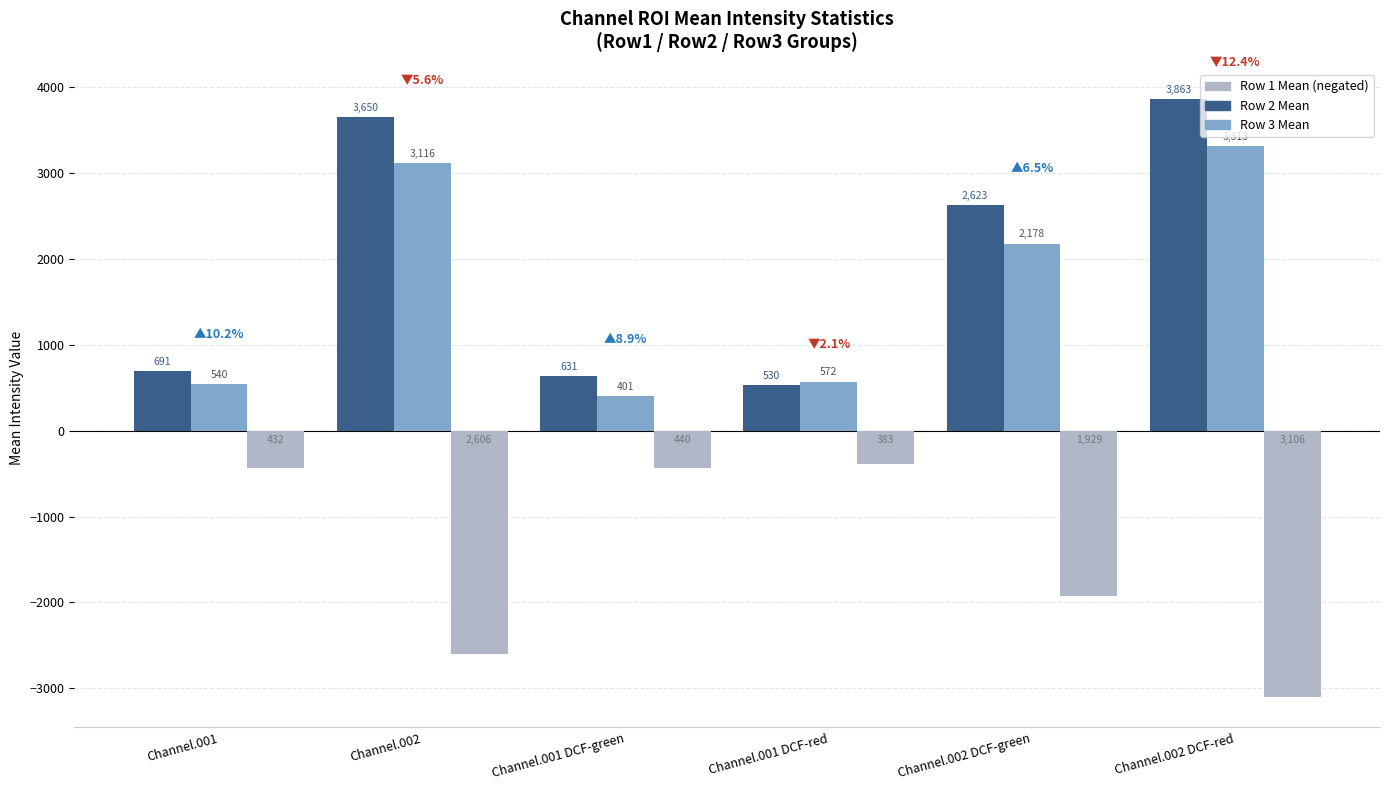

At which category is the sum across all series the highest?

Channel.002